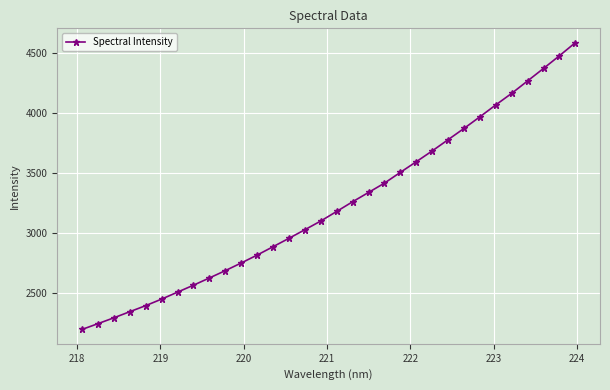

What is the minimum value shown in the chart?

2194.6